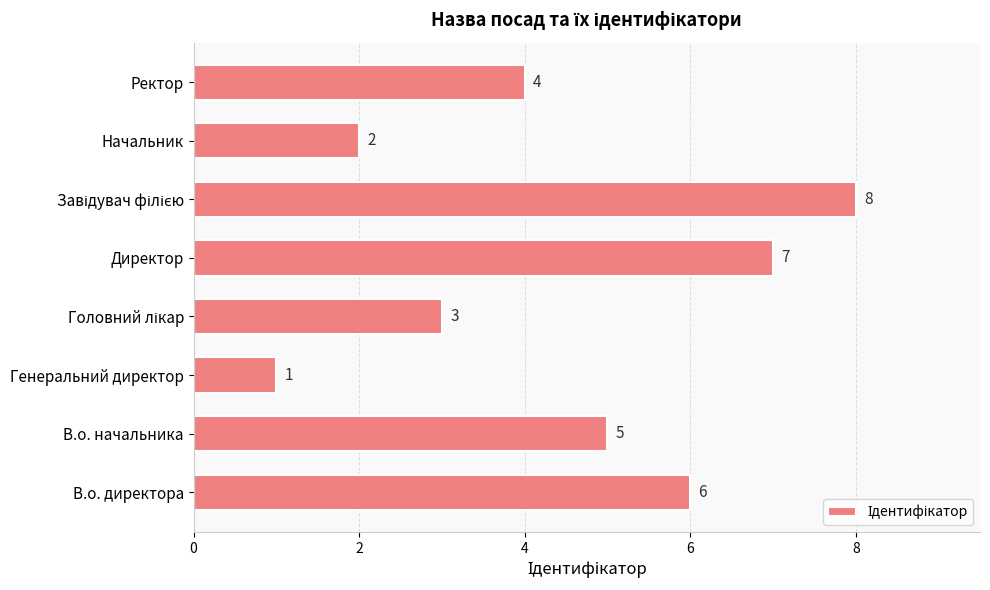

Which category has the lowest value across all series?

Генеральний директор